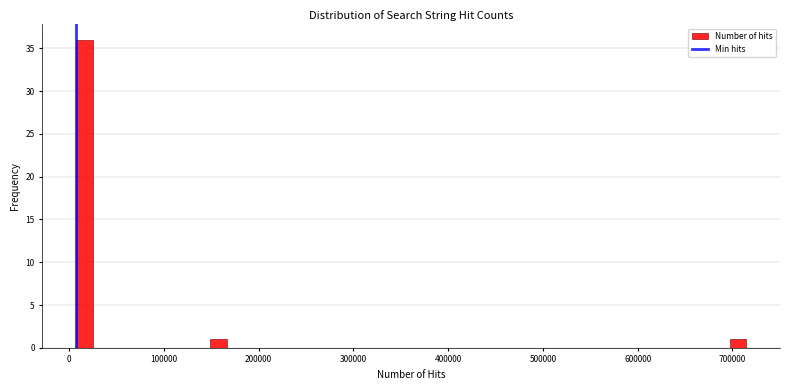

Around what value on the x-axis is the tallest bar? Give the approximate position of its centre, as read against the axis.

20000